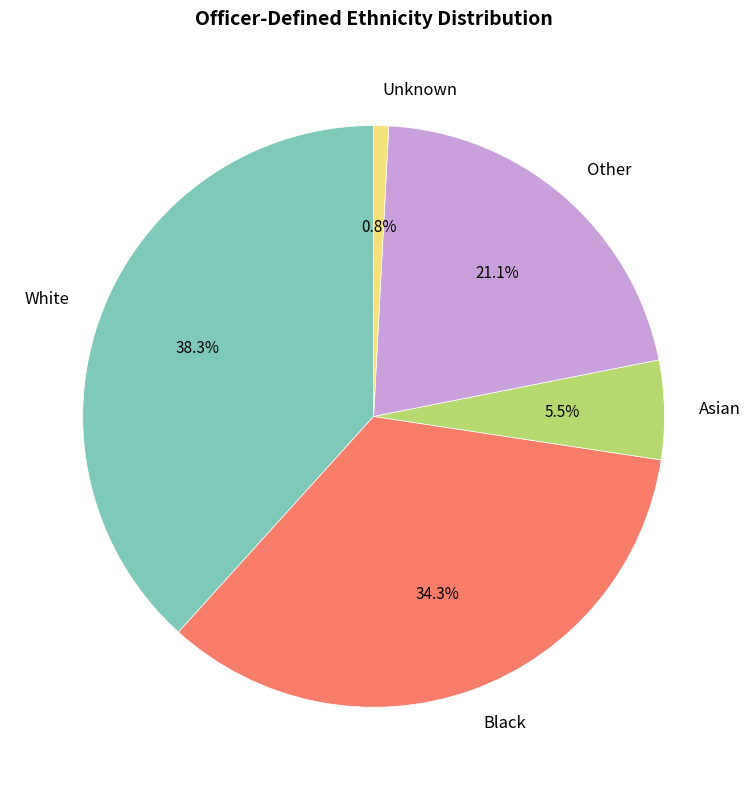

Which slice is the smallest?

Unknown